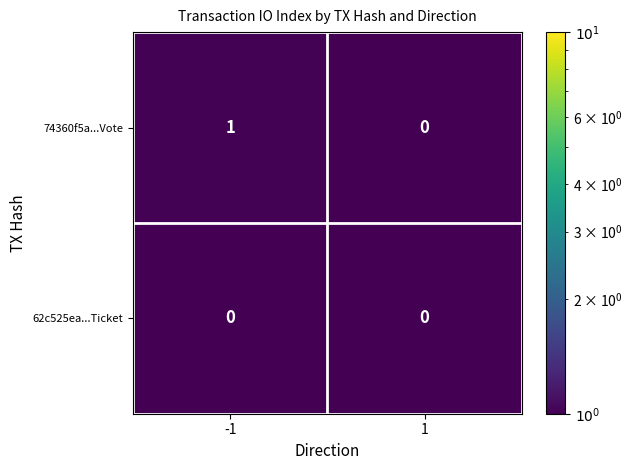

What is the spread (max minus min) of values at -1?

1